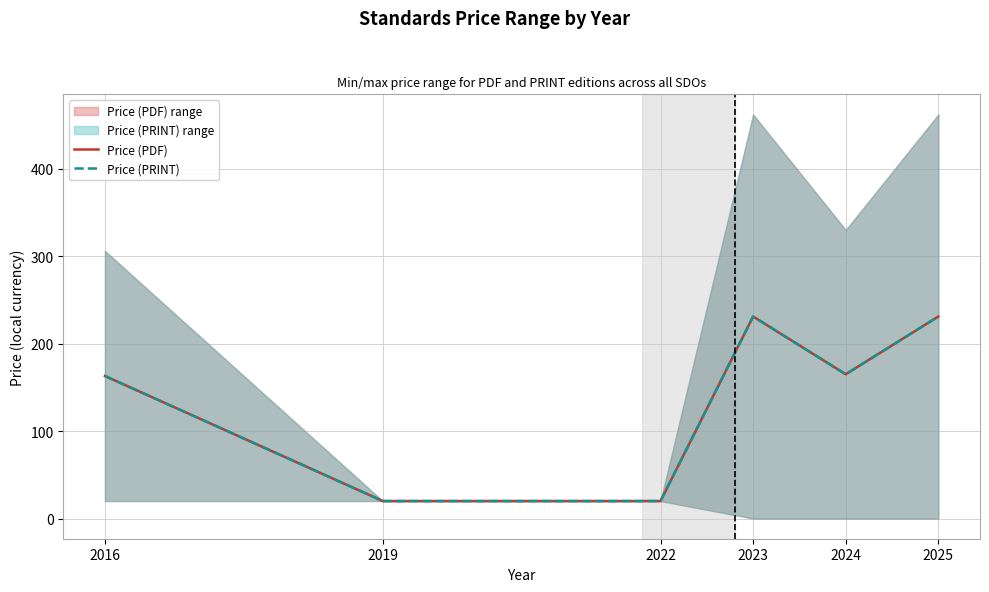

Reading left to right, extract all data points from this chart.

Price (PDF): 2016=163	2019=20	2022=20	2023=231	2024=165	2025=231
Price (PRINT): 2016=163	2019=20	2022=20	2023=231	2024=165	2025=231